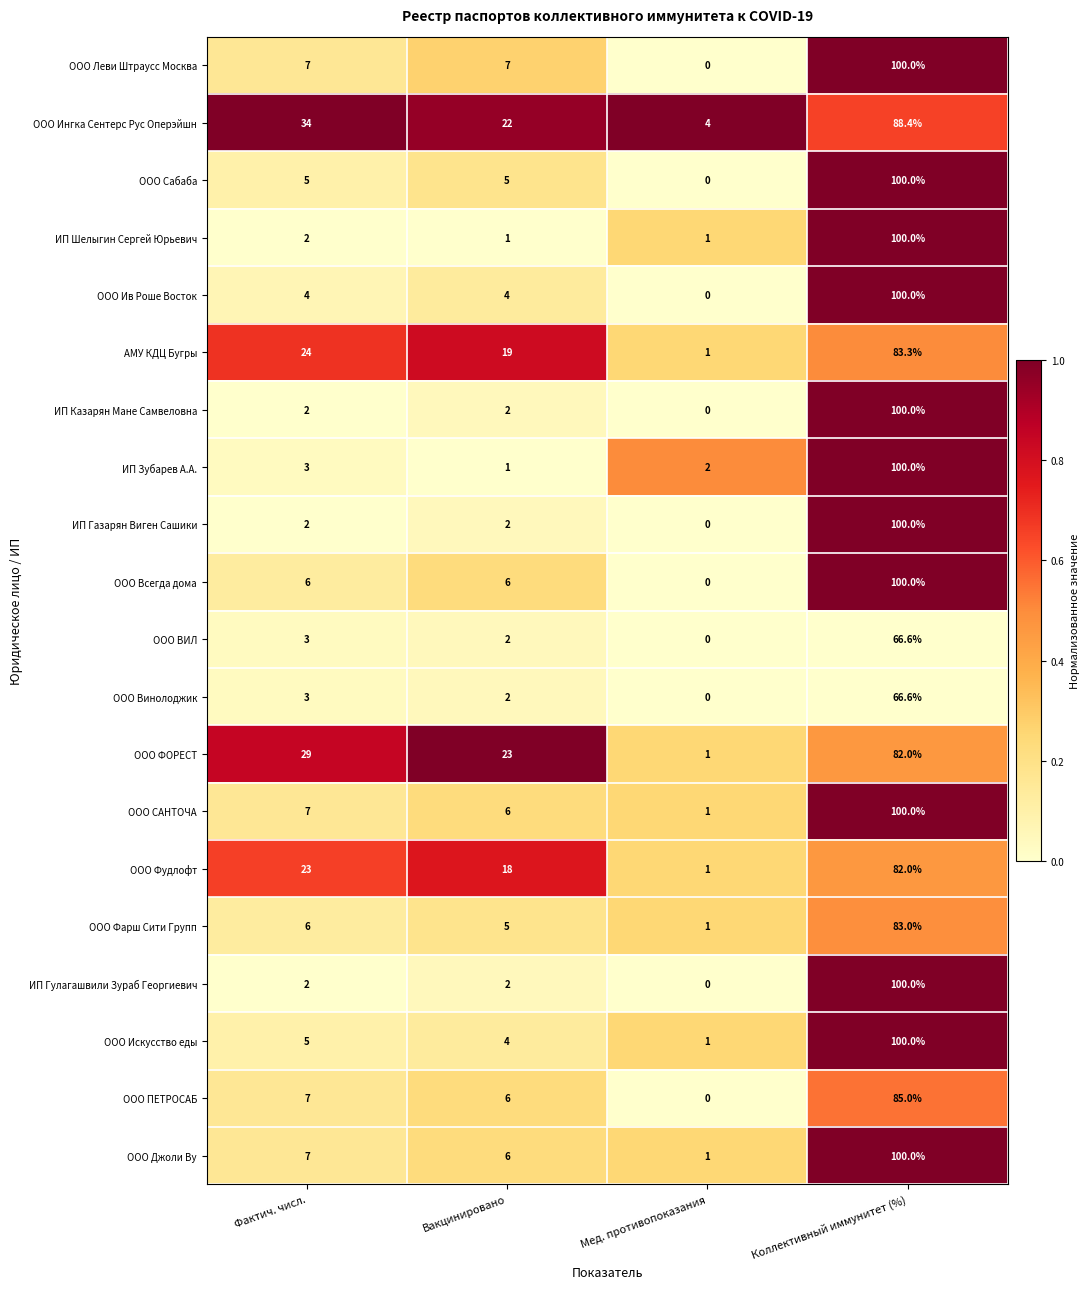

Is it true that ИП Зубарев А.А. equals 100.0 at Коллективный иммунитет (%)?

True